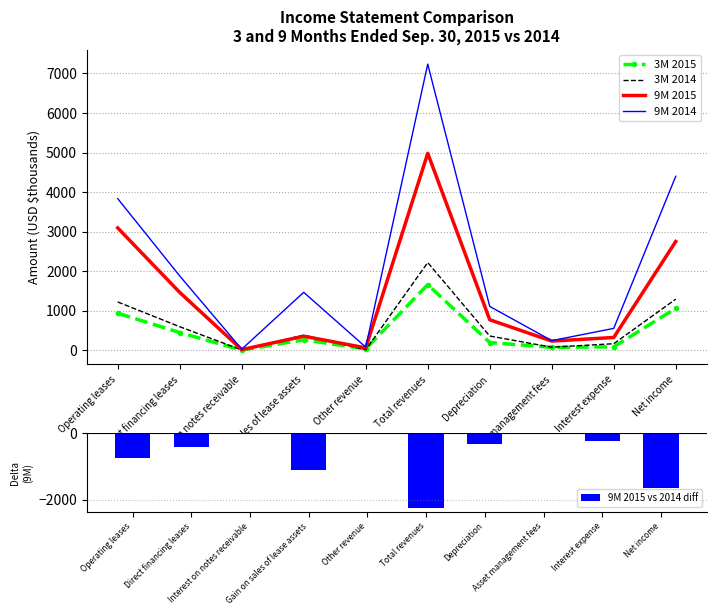

What is the label of the 7th bar from the left?

Depreciation